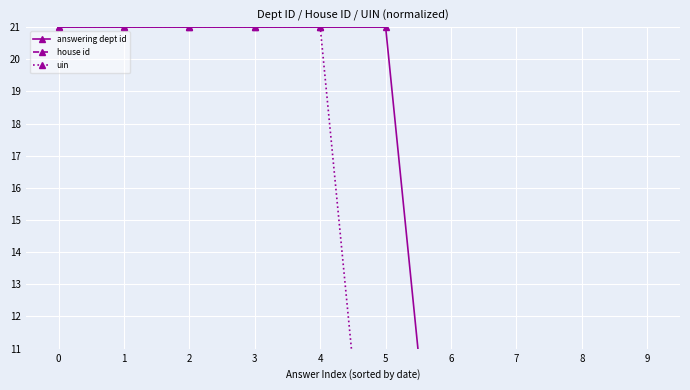

What is the sum of all house id values?

105.0